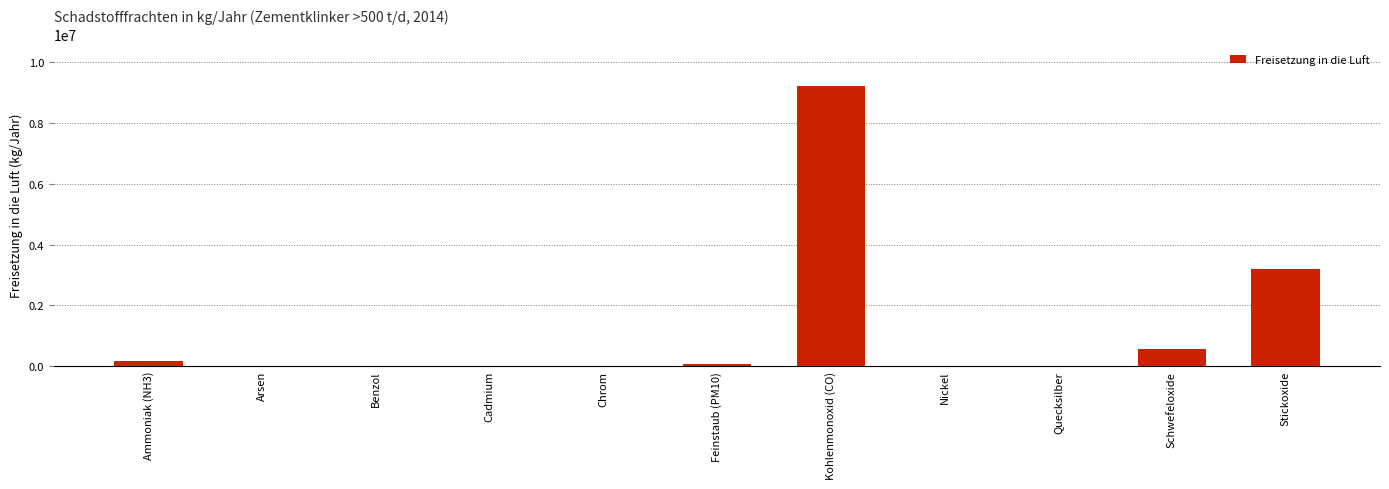

True or false: the data shows 9205000 at Kohlenmonoxid (CO).

True